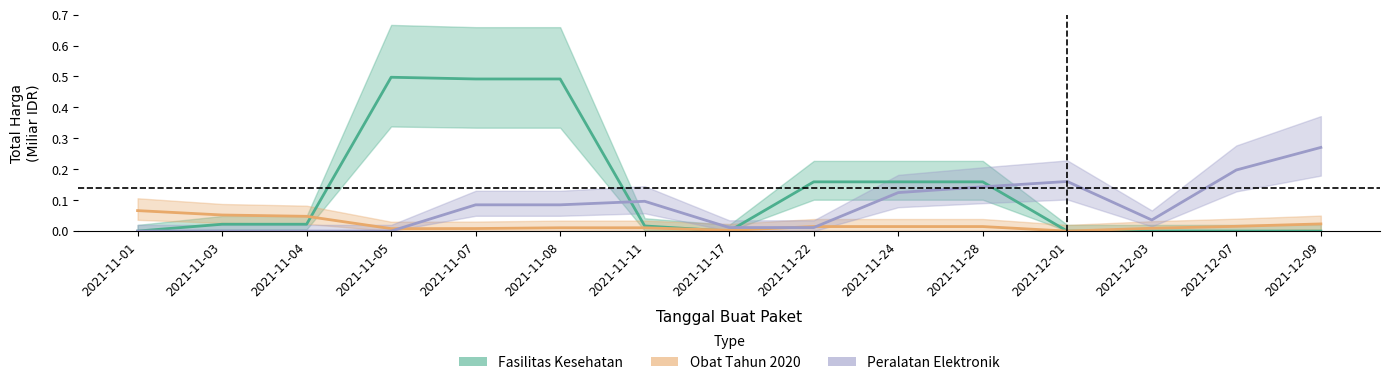

What is the difference between the maximum and minimum values in the Total Harga (Obat Tahun 2020) series?

0.1